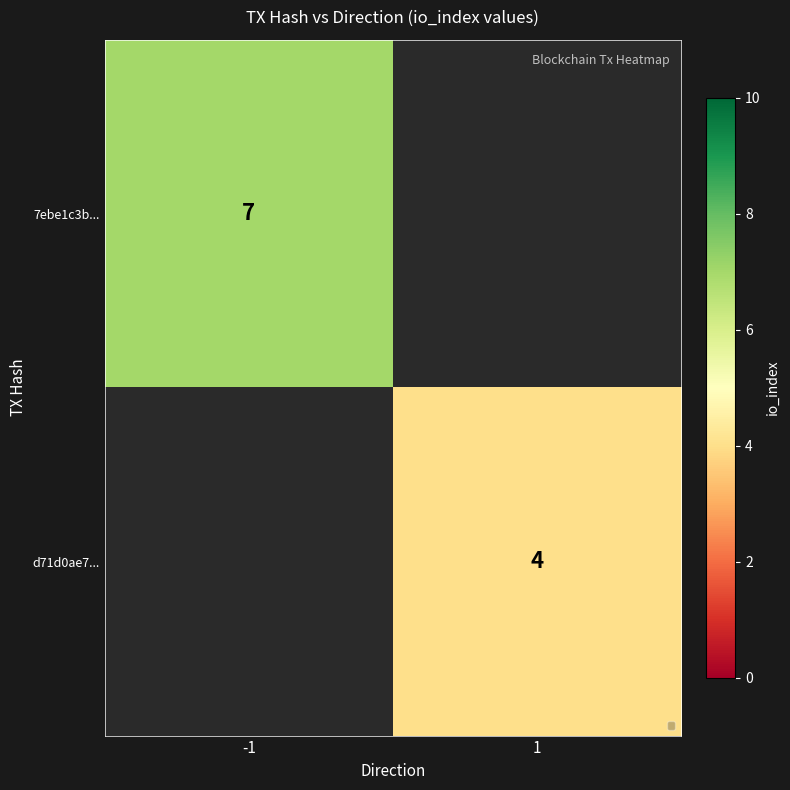

Is the value of 7ebe1c3b... at -1 greater than the value of d71d0ae7... at 1?

Yes